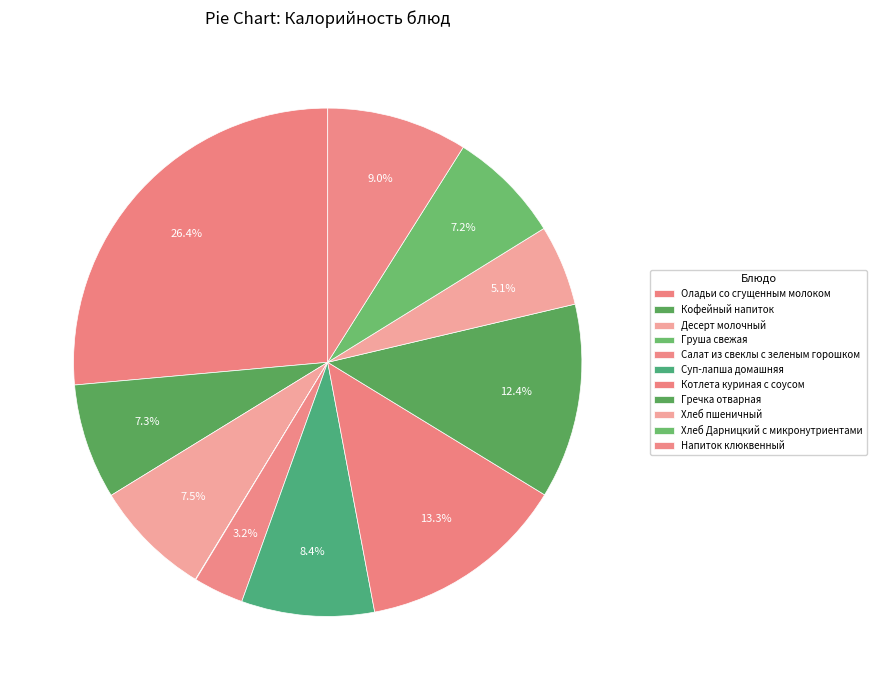

Is it true that Хлеб Дарницкий с микронутриентами is 7% of the pie?

True